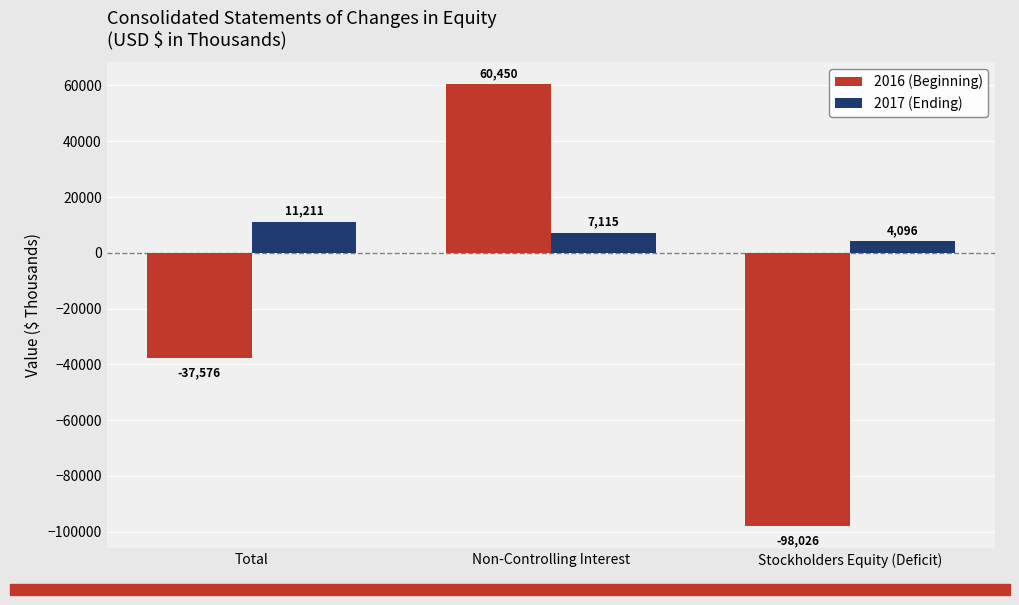

Count the 2017 (Ending) values in the range 4096 to 11211.

3